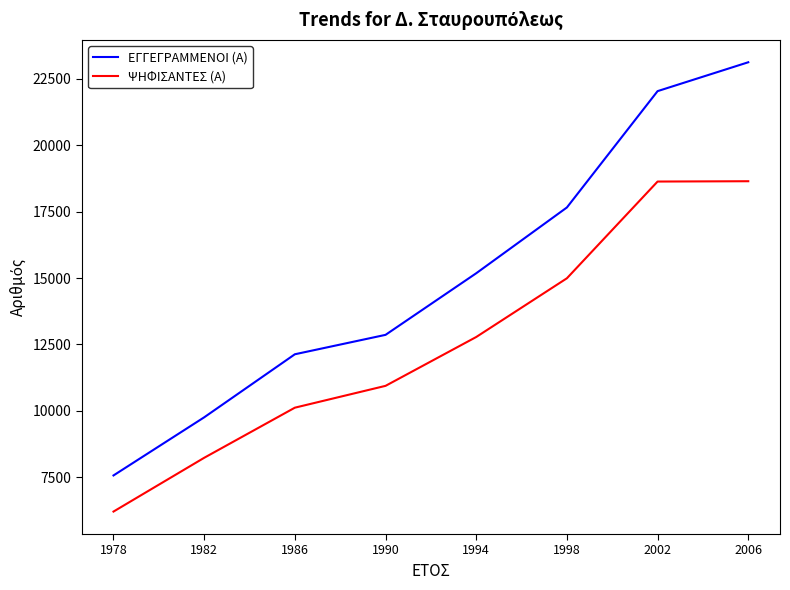

Read the ΨΗΦΙΣΑΝΤΕΣ (Α) value at 1994, to the nearest 100.

12800